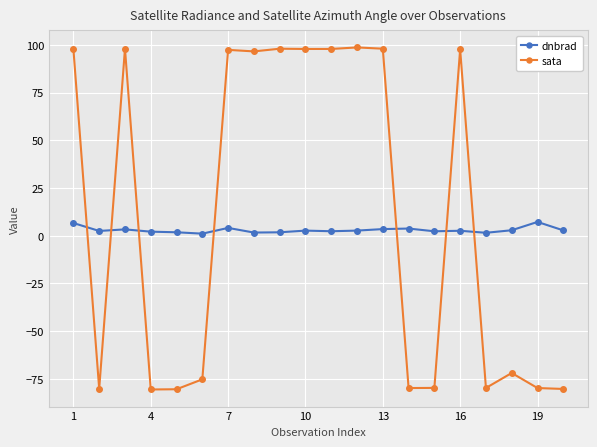

Which series has the widest spread of values?

sata